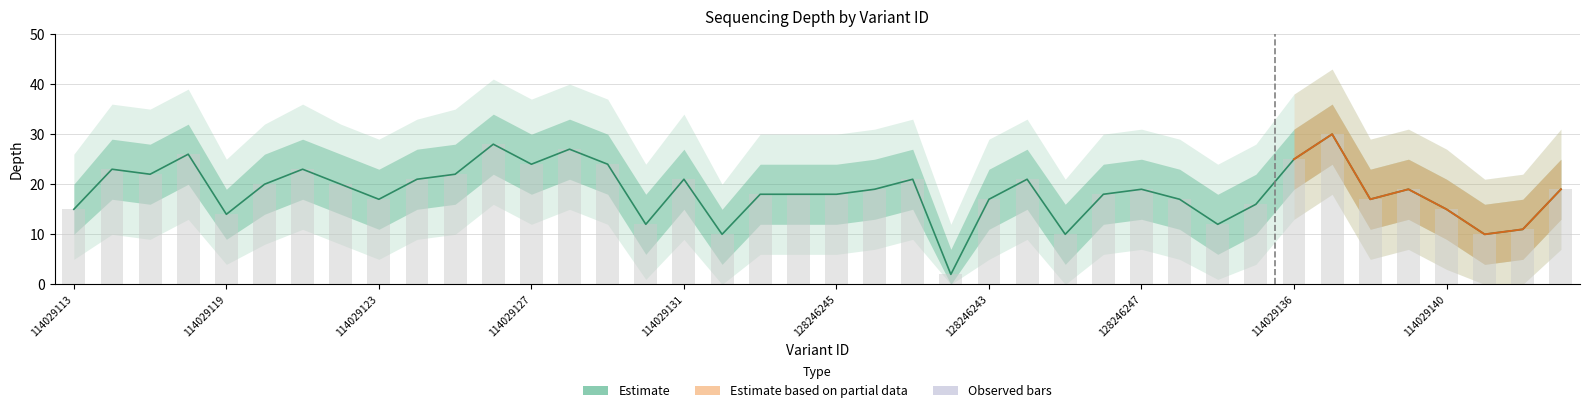

Reading left to right, extract all data points from this chart.

depth_center: 15	23	22	26	14	20	23	20	17	21	22	28	24	27	24	12	21	10	18	18	18	19	21	2	17	21	10	18	19	17	12	16	25	30	17	19	15	10	11	19
depth_upper1: 20	29	28	32	19	26	29	26	23	27	28	34	30	33	30	18	27	15	24	24	24	25	27	7	23	27	16	24	25	23	18	22	31	36	23	25	21	16	17	25
depth_upper2: 26	36	35	39	25	32	36	32	29	33	35	41	37	40	37	24	34	20	30	30	30	31	33	12	29	33	21	30	31	29	24	28	38	43	29	31	27	21	22	31
depth_lower1: 10	17	16	20	9	14	17	14	11	15	16	22	18	21	18	6	15	4	12	12	12	13	15	0	11	15	4	12	13	11	6	10	19	24	11	13	9	4	5	13
depth_lower2: 5	10	9	13	4	8	11	8	5	9	10	16	12	15	12	1	9	0	6	6	6	7	9	0	5	9	0	6	7	5	1	4	13	18	5	7	3	0	0	7